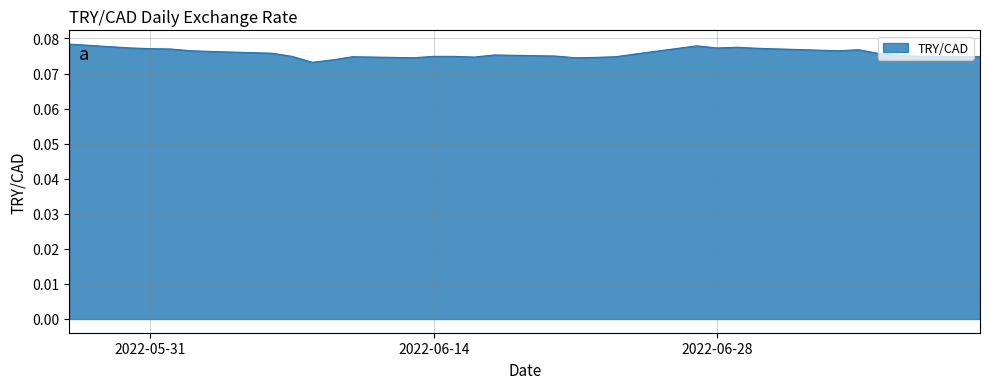

How many lines are shown in the chart?

1